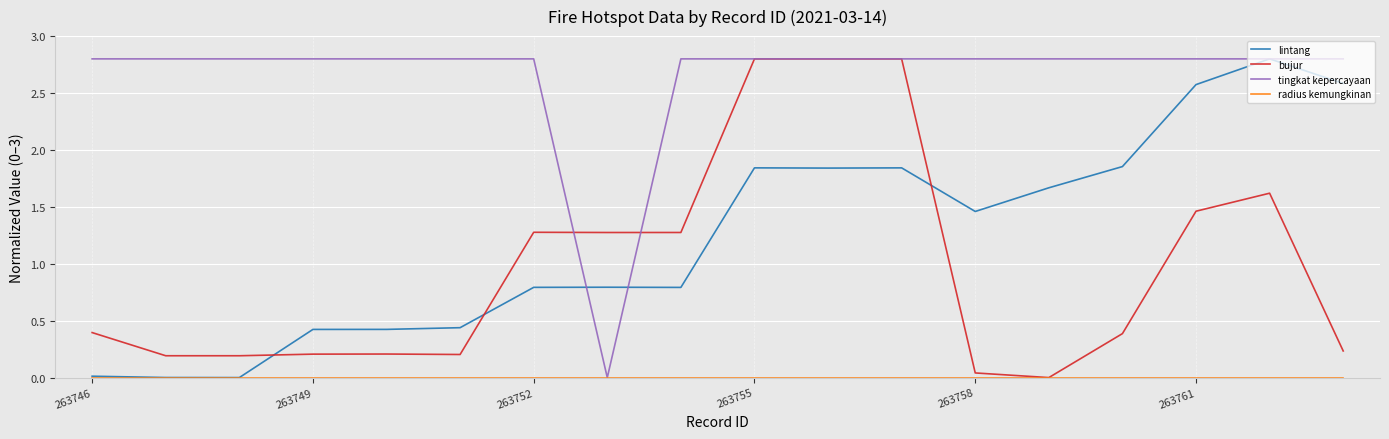

Which series has the largest total across all categories?

tingkat kepercayaan